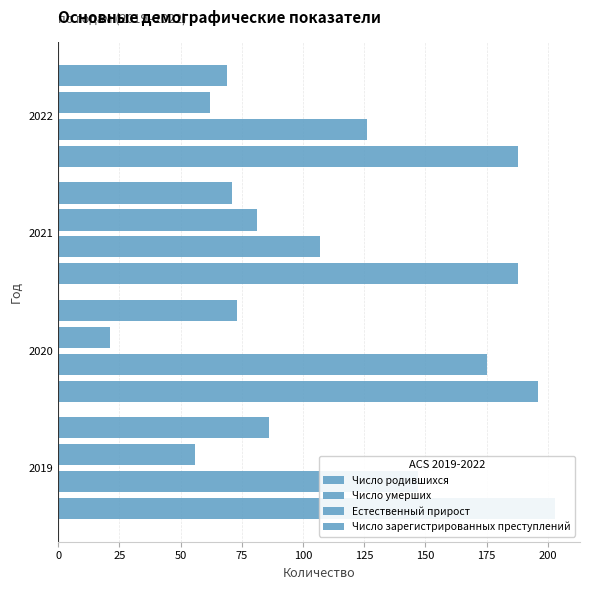

Reading left to right, list all the values displayed in this chart.

Число родившихся: 203	196	188	188
Число умерших: 147	175	107	126
Естественный прирост: 56	21	81	62
Число зарегистрированных преступлений: 86	73	71	69